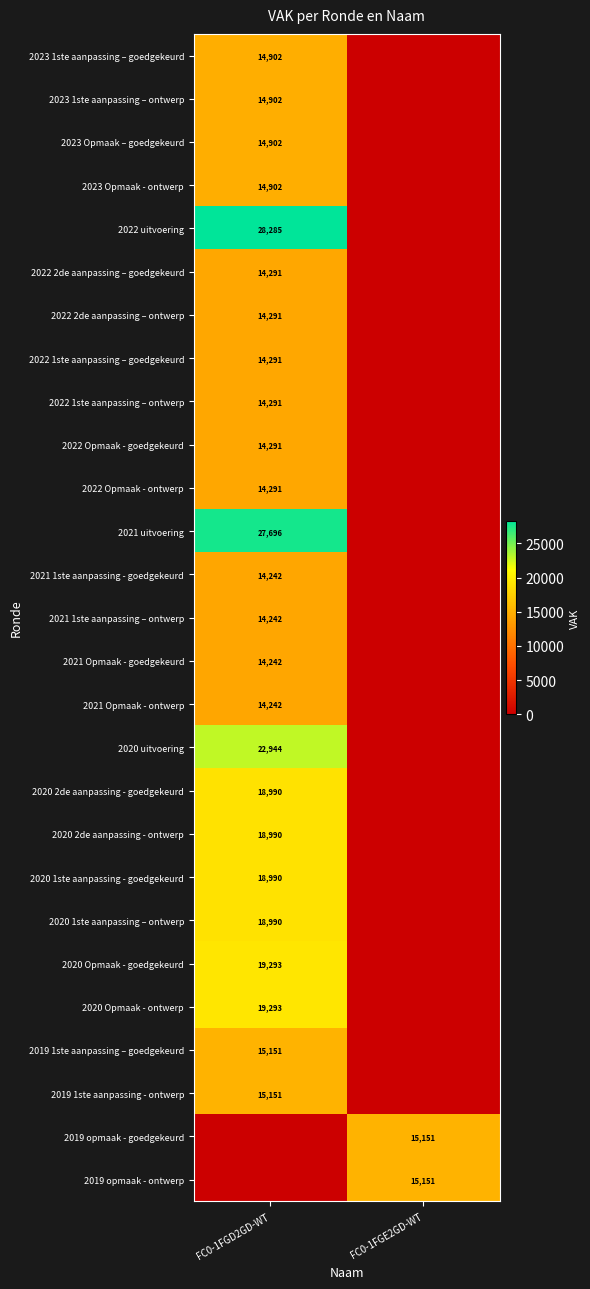

True or false: 2023 1ste aanpassing – goedgekeurd has a value of 4462 at FC0-1FGD2GD-WT.

False